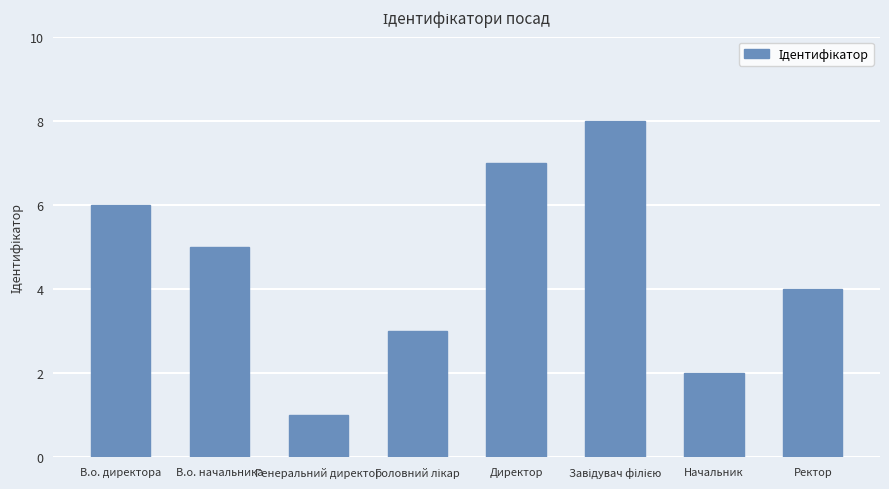

What is the greatest value displayed?

8